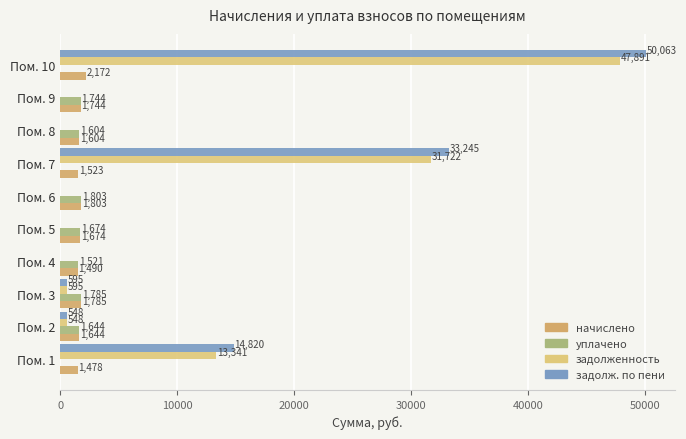

Where is уплачено nearest to the value 901?

Пом. 4